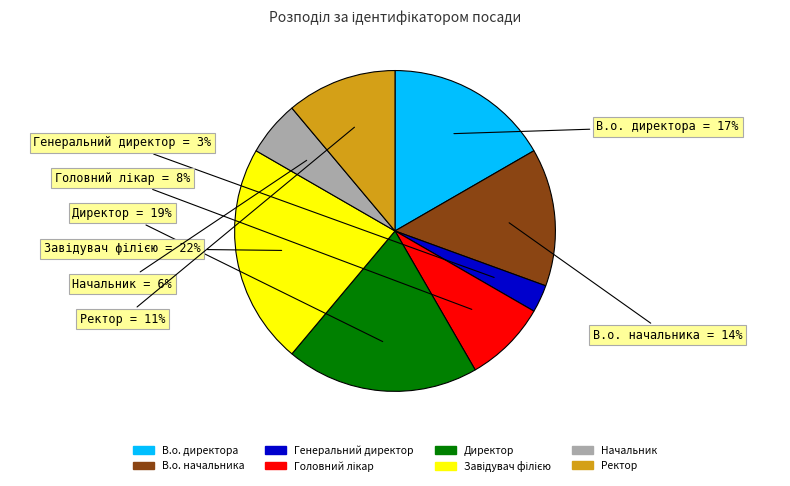

Does any single category account for the majority?

No